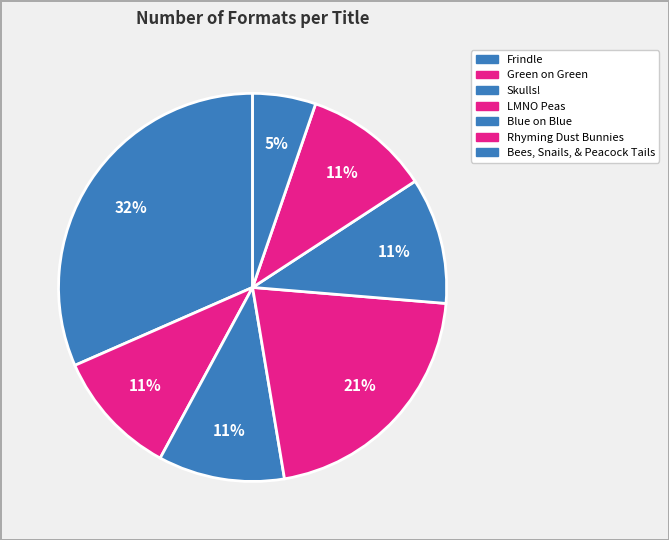

How many slices are in this pie chart?

7